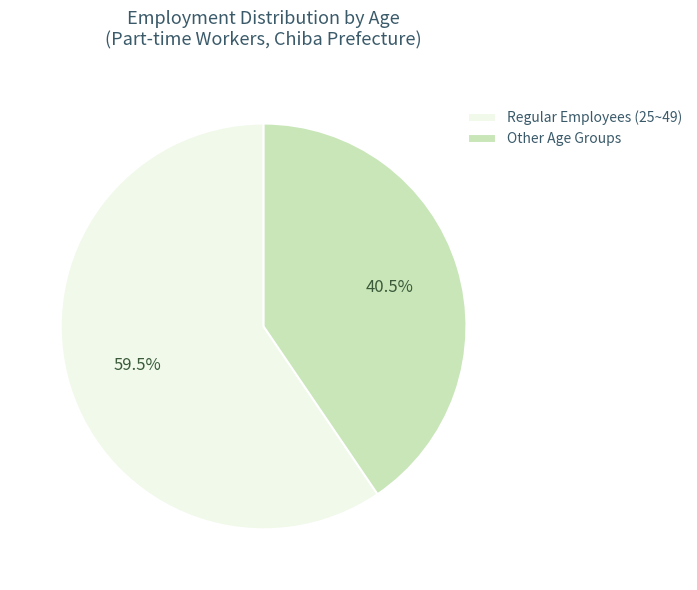

Is Regular Employees (25~49) the majority of the pie?

Yes